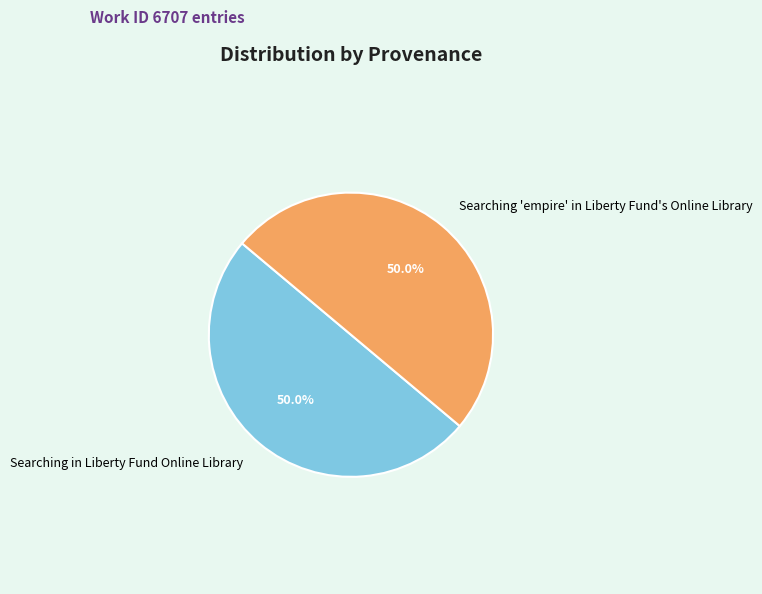

Approximately how many times larger is the value at Searching 'empire' in Liberty Fund's Online Library compared to Searching in Liberty Fund Online Library?

1.0